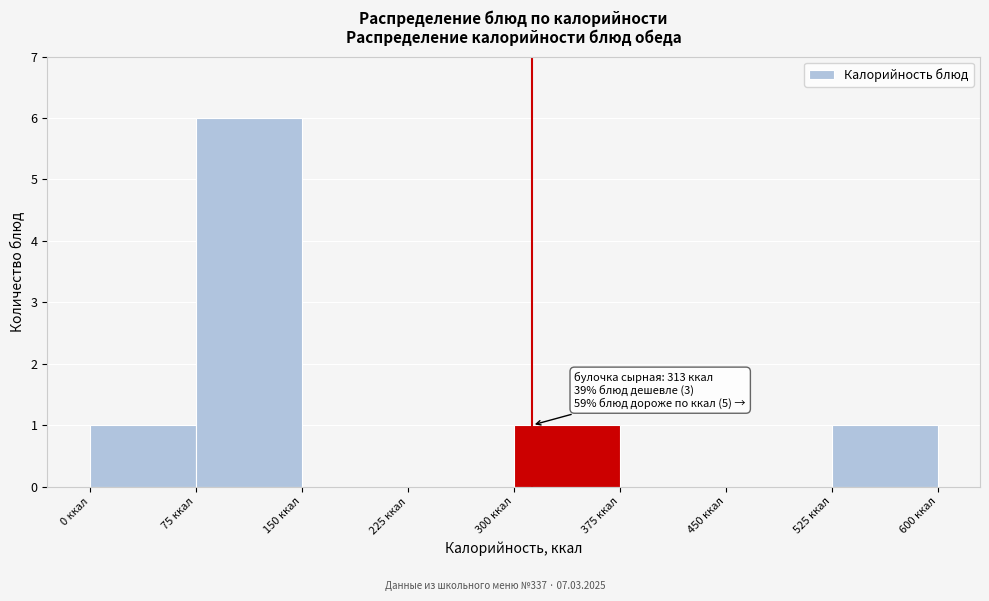

Over which range of the x-axis is the bar tallest?

75 to 150